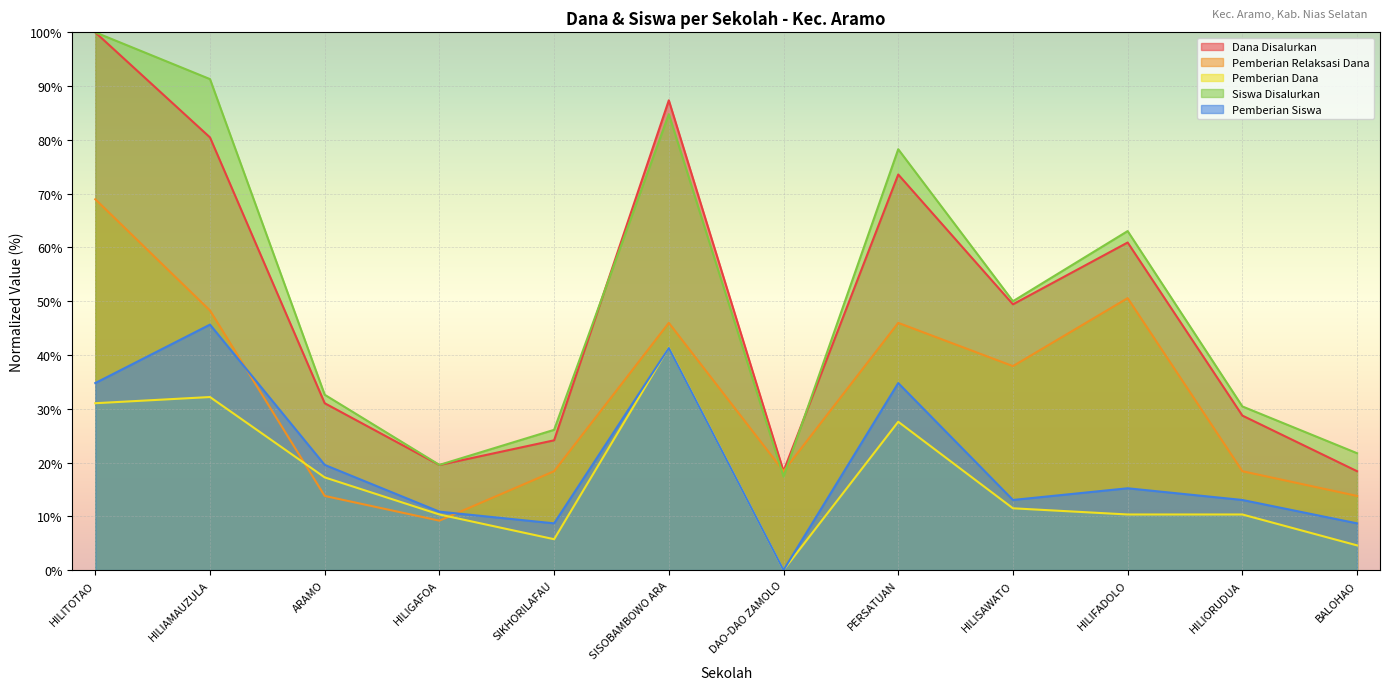

What is the difference between the Pemberian Relaksasi Dana values at HILITOTAO and HILIORUDUA?

50.6